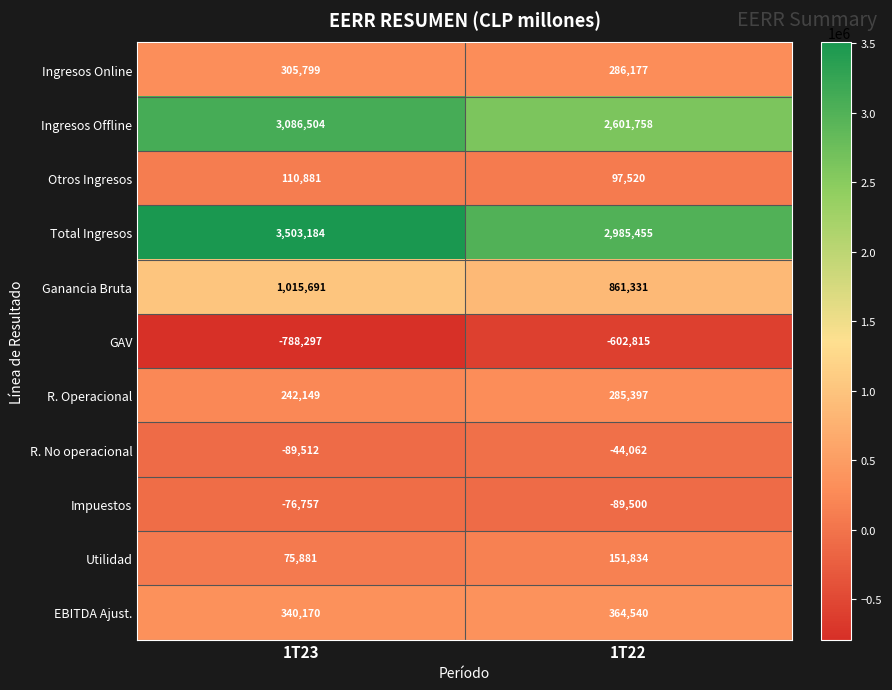

Reading right to left, transcribe all the data shown in this chart.

Ingresos Online: 1T22=286177	1T23=305799
Ingresos Offline: 1T22=2601758	1T23=3086504
Otros Ingresos: 1T22=97520	1T23=110881
Total Ingresos: 1T22=2985455	1T23=3503184
Ganancia Bruta: 1T22=861331	1T23=1015691
GAV: 1T22=-602815	1T23=-788297
R. Operacional: 1T22=285397	1T23=242149
R. No operacional: 1T22=-44062	1T23=-89512
Impuestos: 1T22=-89500	1T23=-76757
Utilidad: 1T22=151834	1T23=75881
EBITDA Ajust.: 1T22=364540	1T23=340170